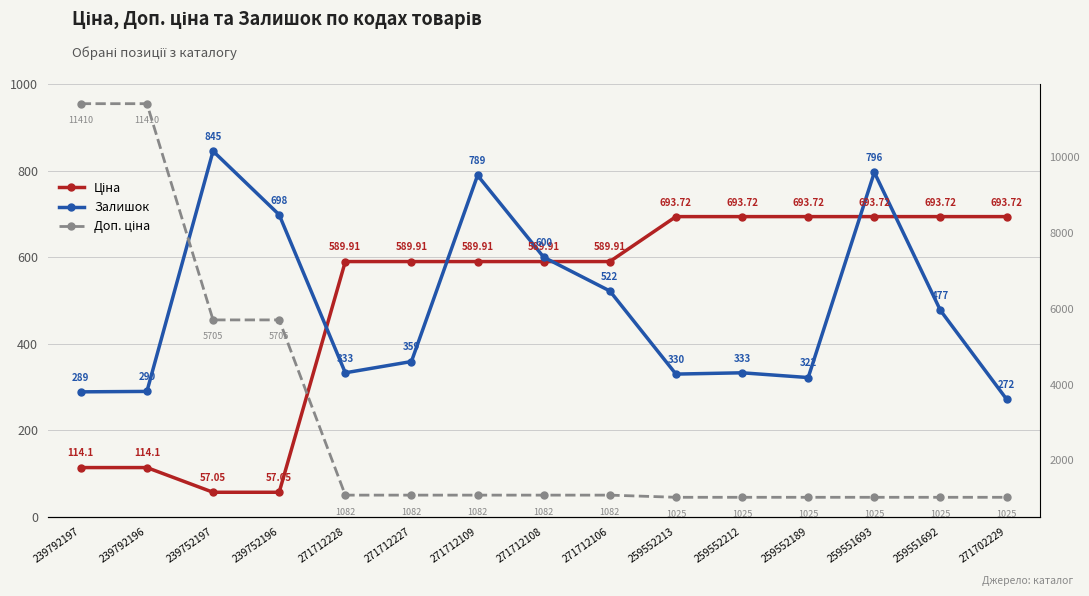

List the labels in order of Ціна value, largest first.

259552213, 259552212, 259552189, 259551693, 259551692, 271702229, 271712228, 271712227, 271712109, 271712108, 271712106, 239792197, 239792196, 239752197, 239752196